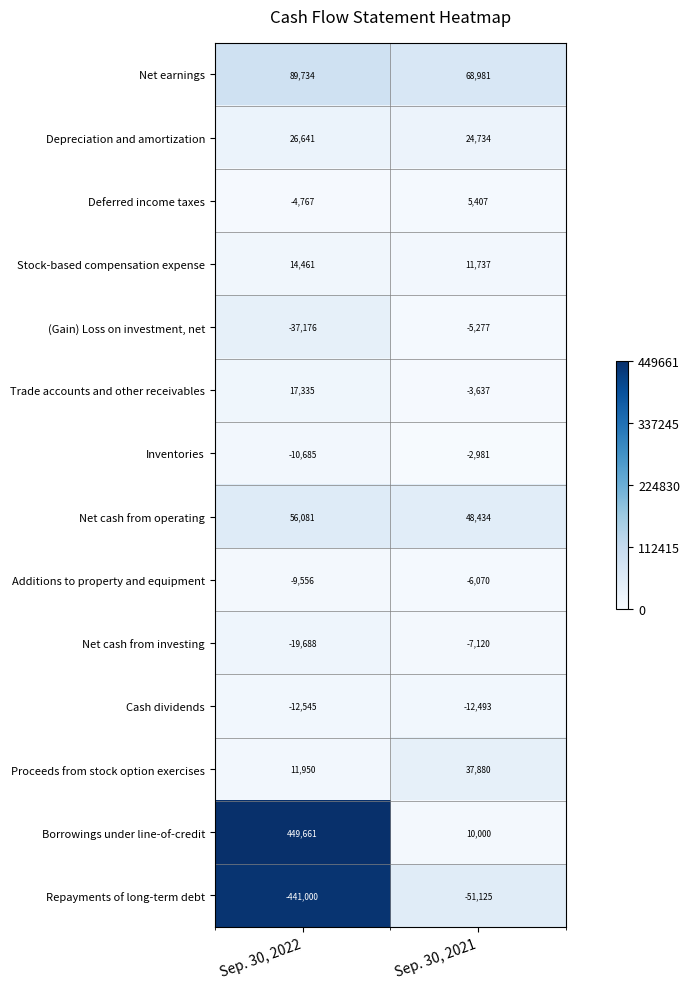

What is the difference between the maximum and minimum values in the Net cash from operating series?

7647